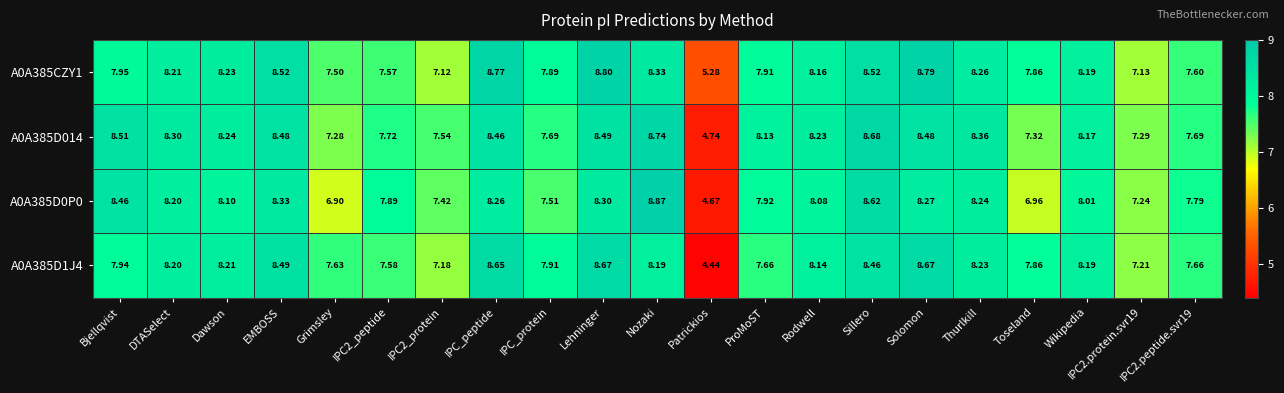

How many values in the A0A385D1J4 series are below 8?

10